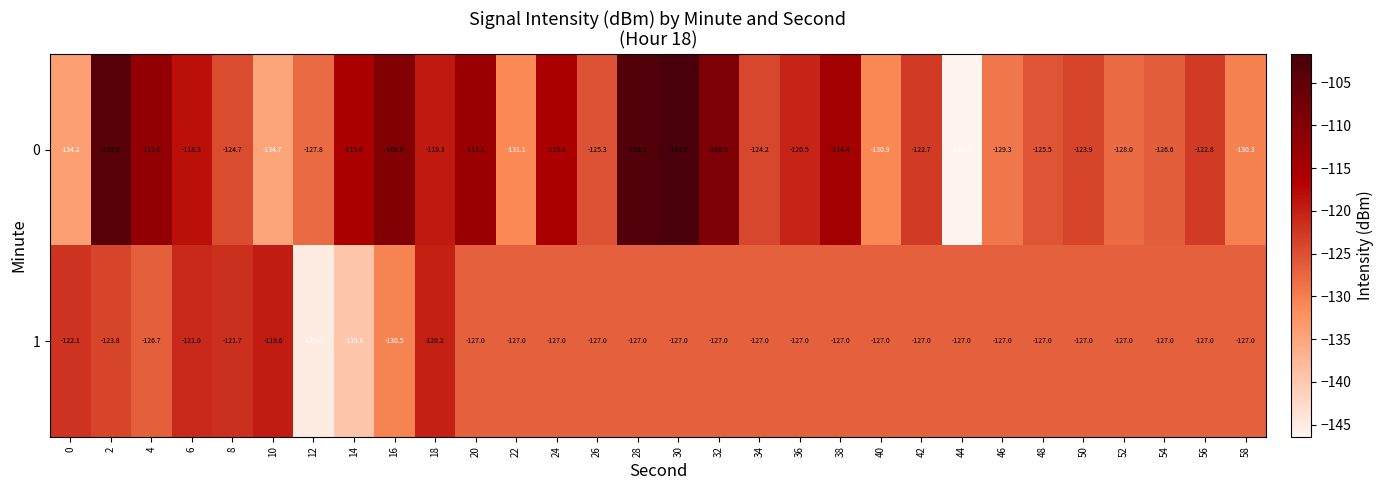

At which label does 0 reach its minimum?

44